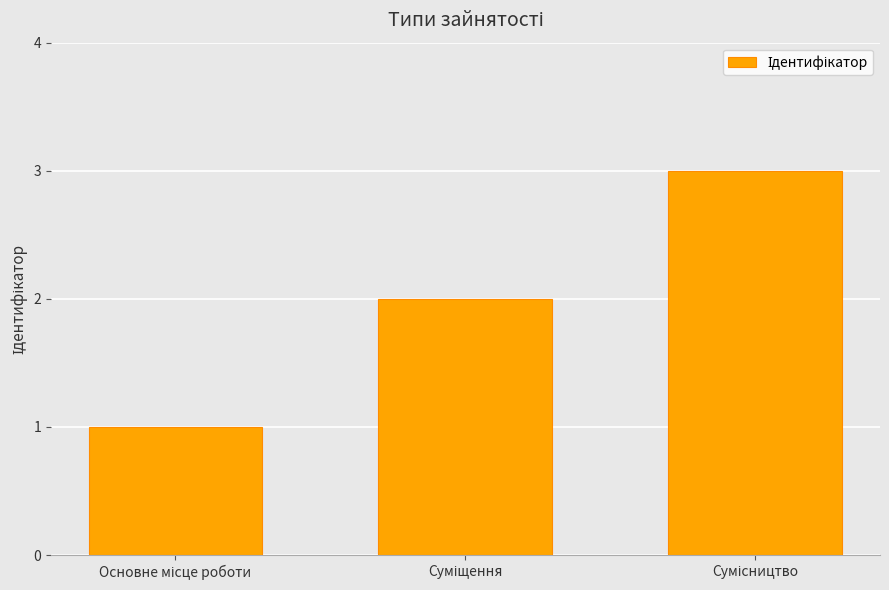

What is the maximum value shown in the chart?

3